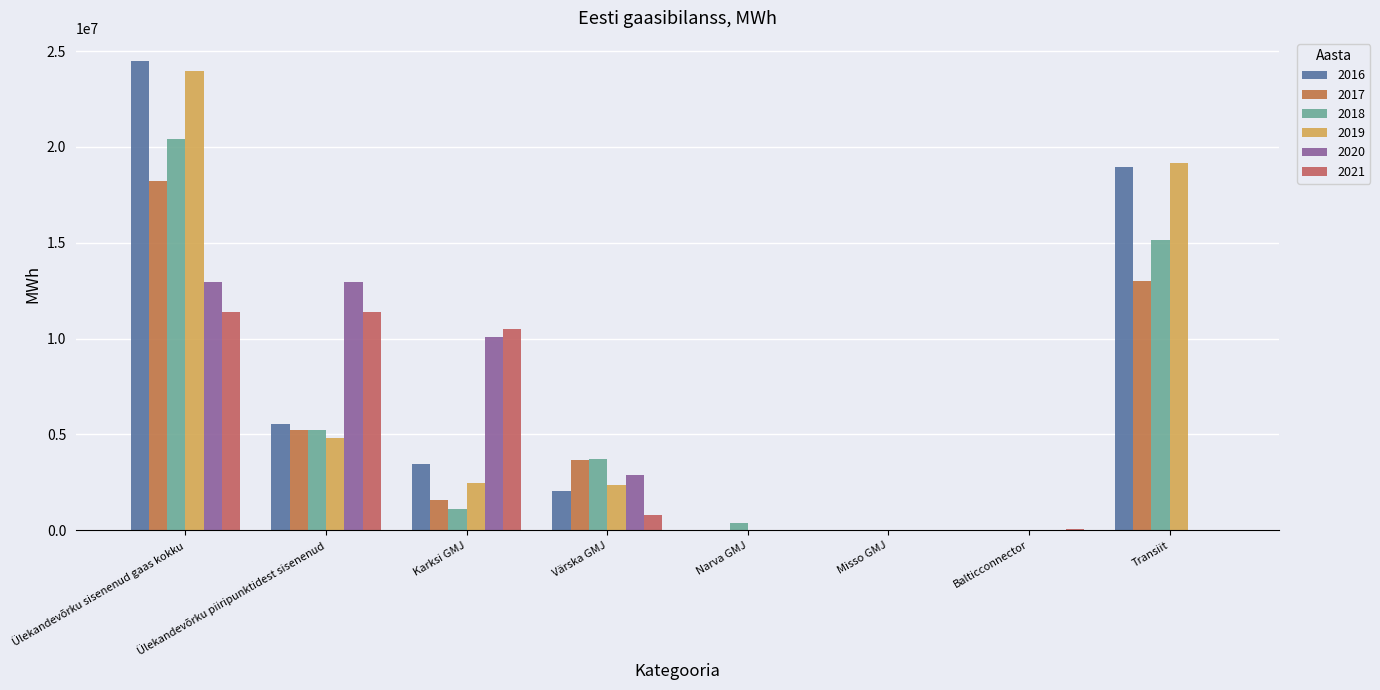

What is the difference between the maximum and minimum values in the 2016 series?

24468390.3